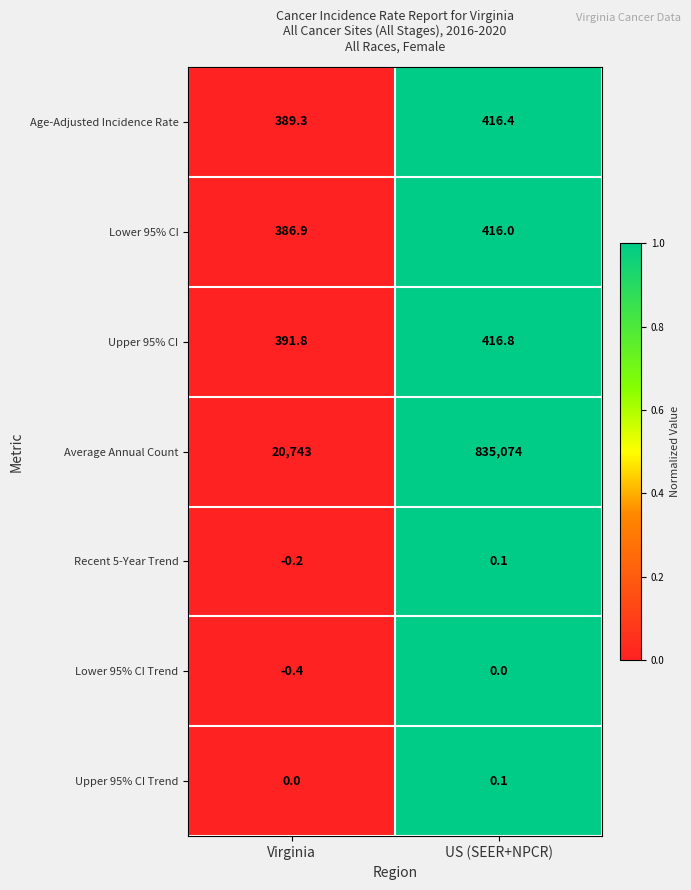

Which label corresponds to the largest value in the chart?

US (SEER+NPCR)